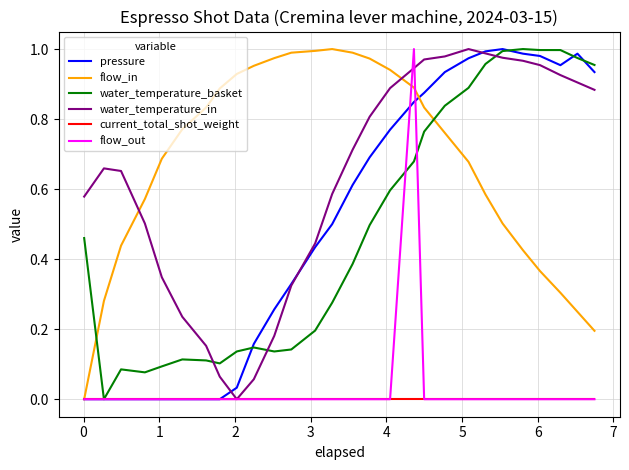

How many lines are shown in the chart?

6